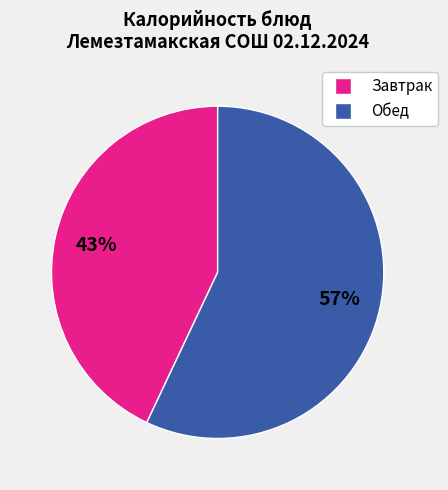

To the nearest percent, what is the difference between the largest and smallest slice percentages?

14%